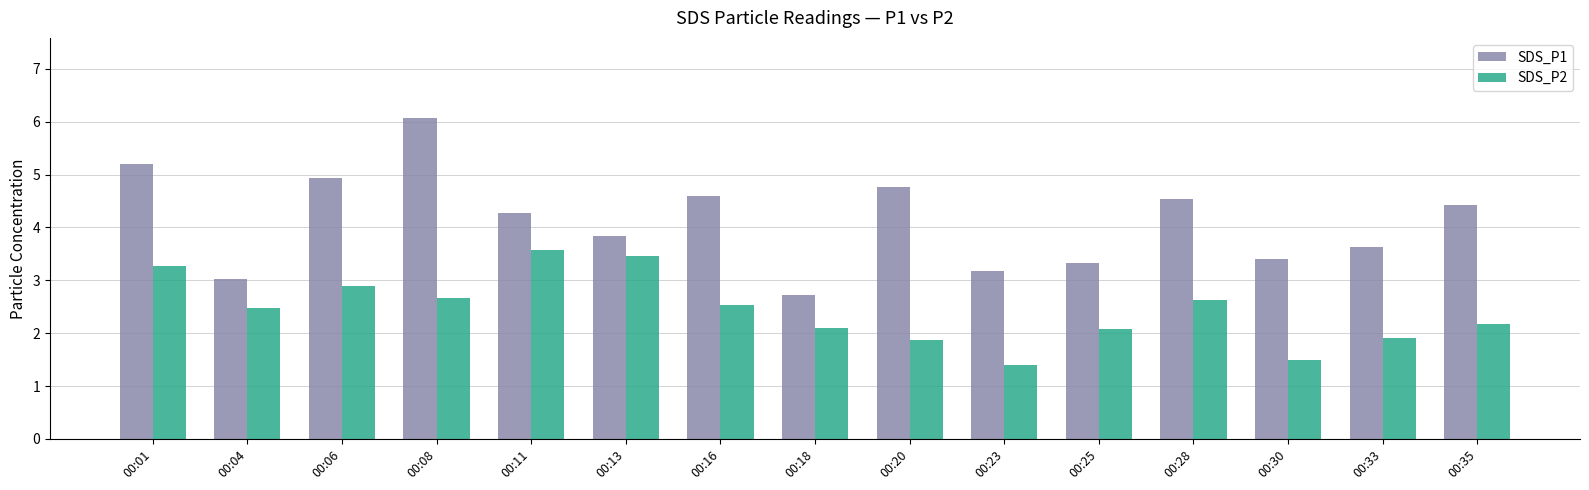

What is the approximate value of SDS_P2 at 00:04?

2.5